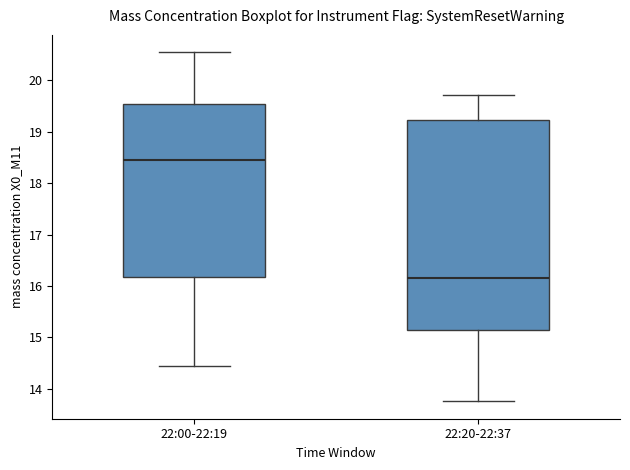

Which box is the tallest, from its lower edge to its upper edge?

22:20-22:37